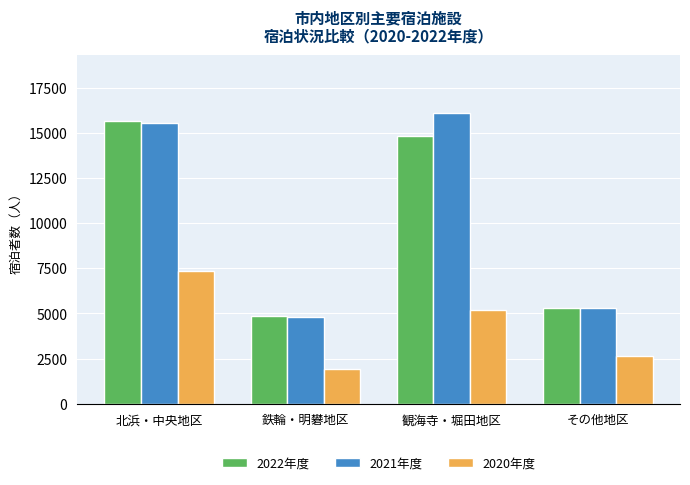

Which series has the widest spread of values?

2021年度